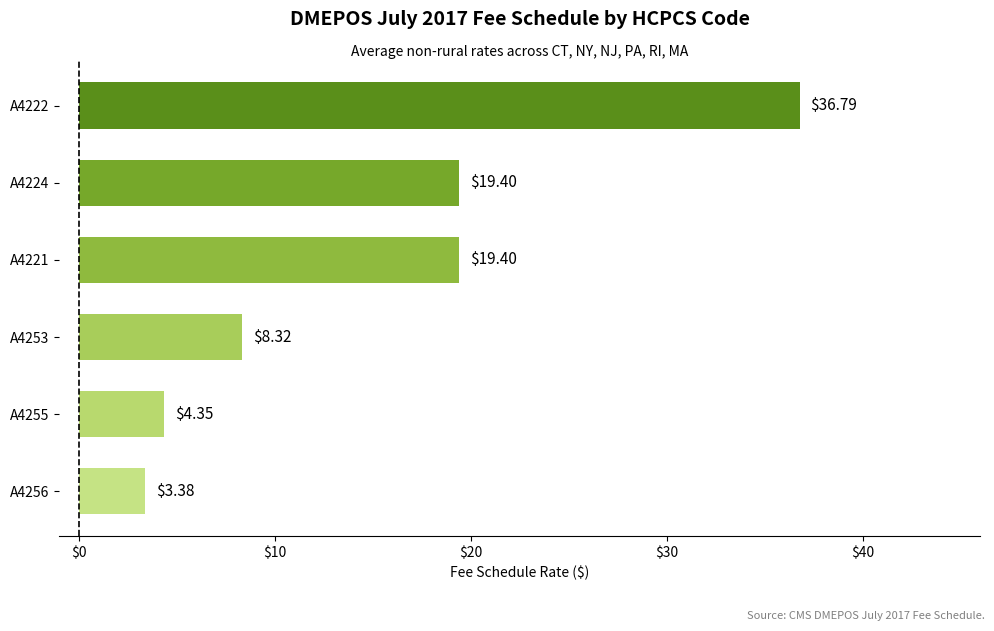

What is the difference between the maximum and minimum values?

33.4